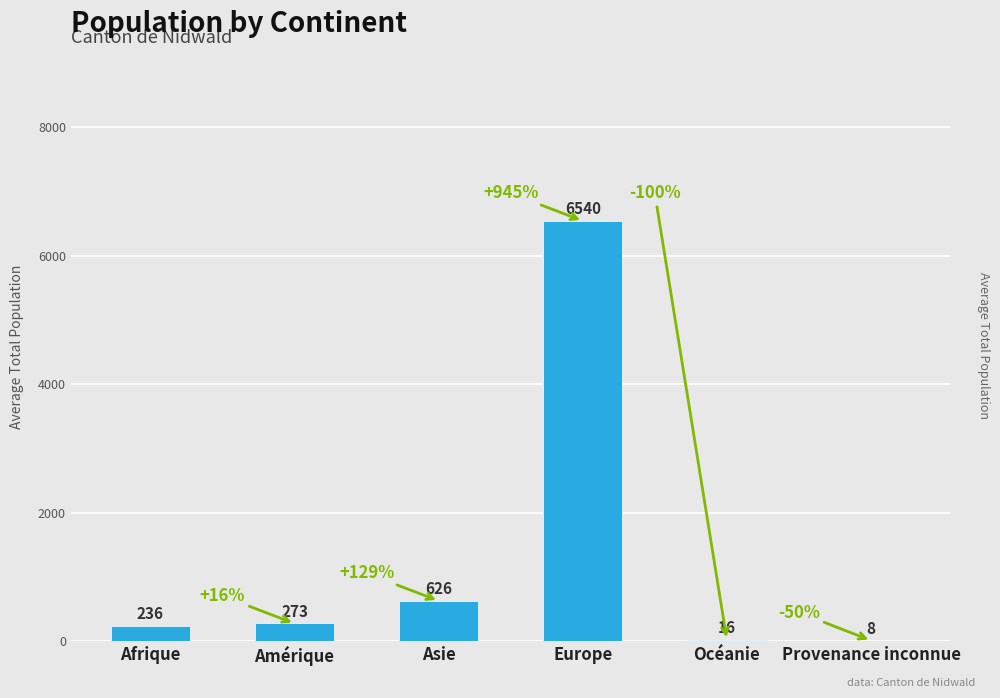

What is the sum of the values at Amérique and Asie?

899